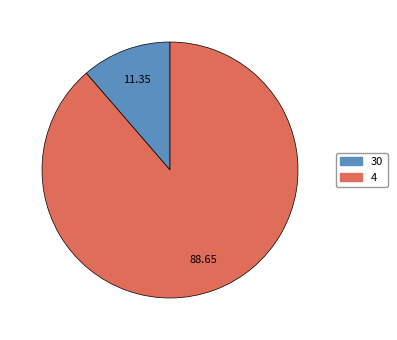

Is 4 the majority of the pie?

Yes